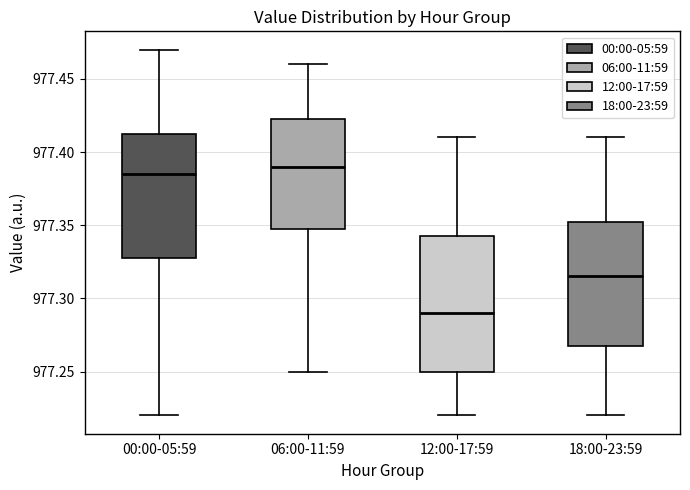

Reading left to right, transcribe this box plot: for each box, give where its median line is, the range the box spans, and where its two whiskers end, as read against the y-axis. The values are not printed on the chart, so give them approximately, as read against the axis.

00:00-05:59: median 977.385, box 977.330 to 977.415, whiskers 977.220 to 977.470
06:00-11:59: median 977.390, box 977.350 to 977.425, whiskers 977.250 to 977.460
12:00-17:59: median 977.290, box 977.250 to 977.345, whiskers 977.220 to 977.410
18:00-23:59: median 977.315, box 977.270 to 977.355, whiskers 977.220 to 977.410